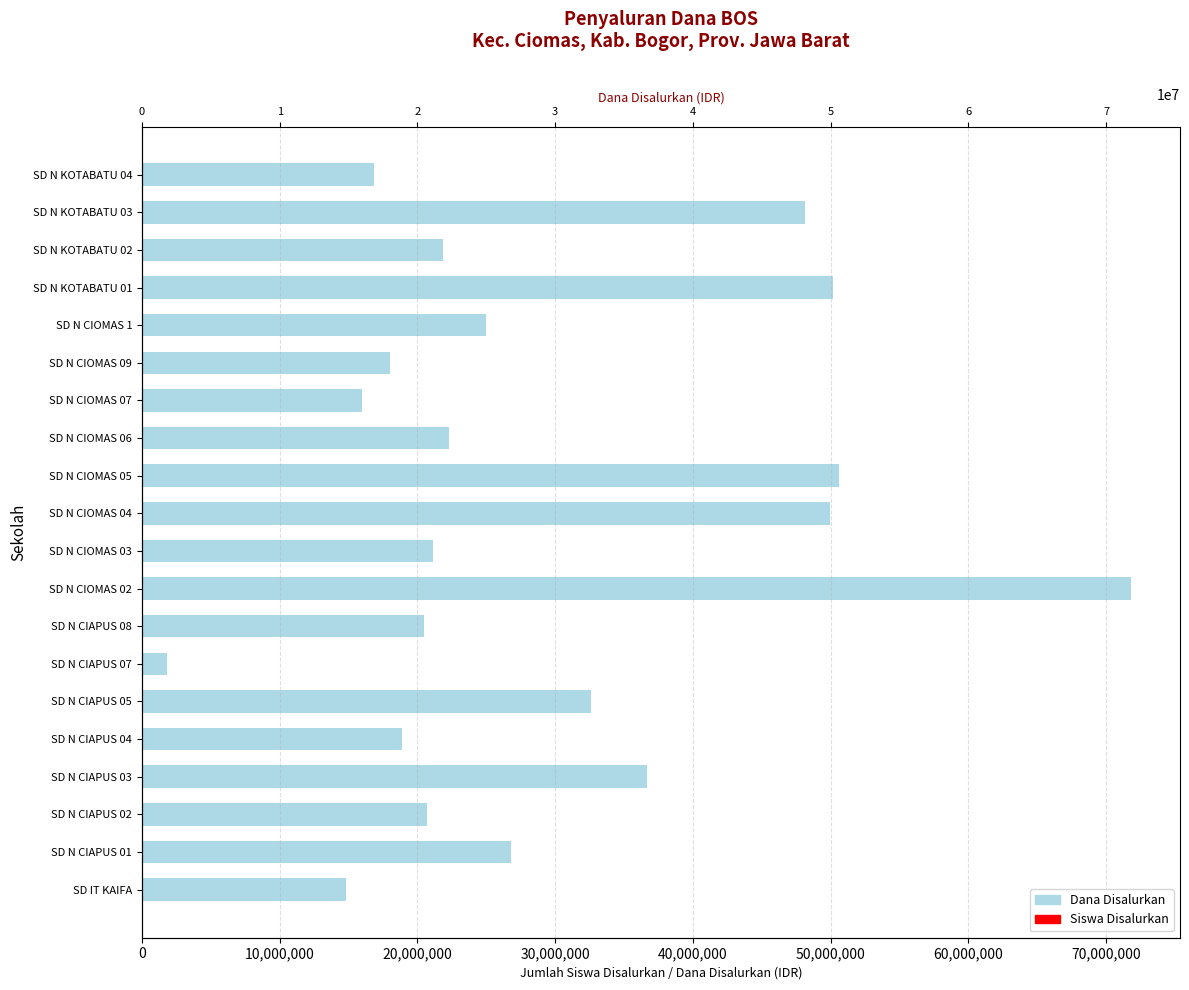

What is the difference between the maximum and minimum values in the Dana Disalurkan series?

69975000